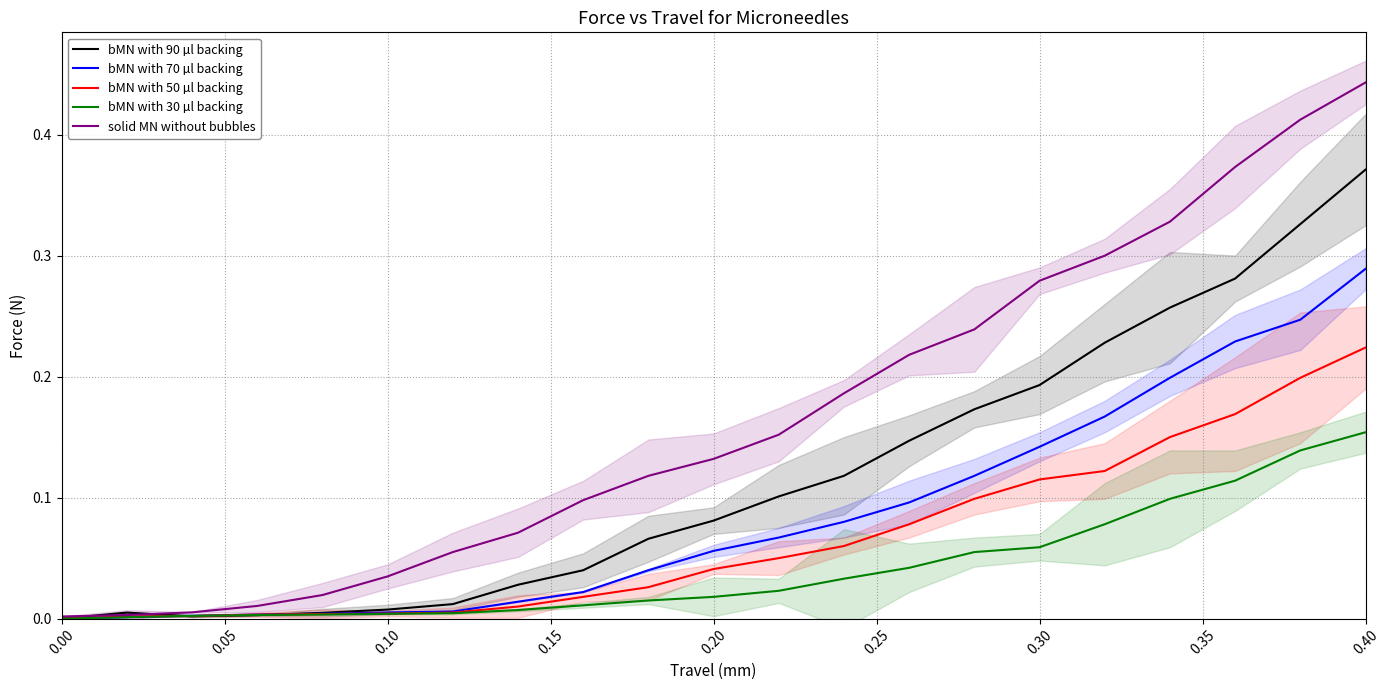

What is the label of the 5th point from the left?

0.20